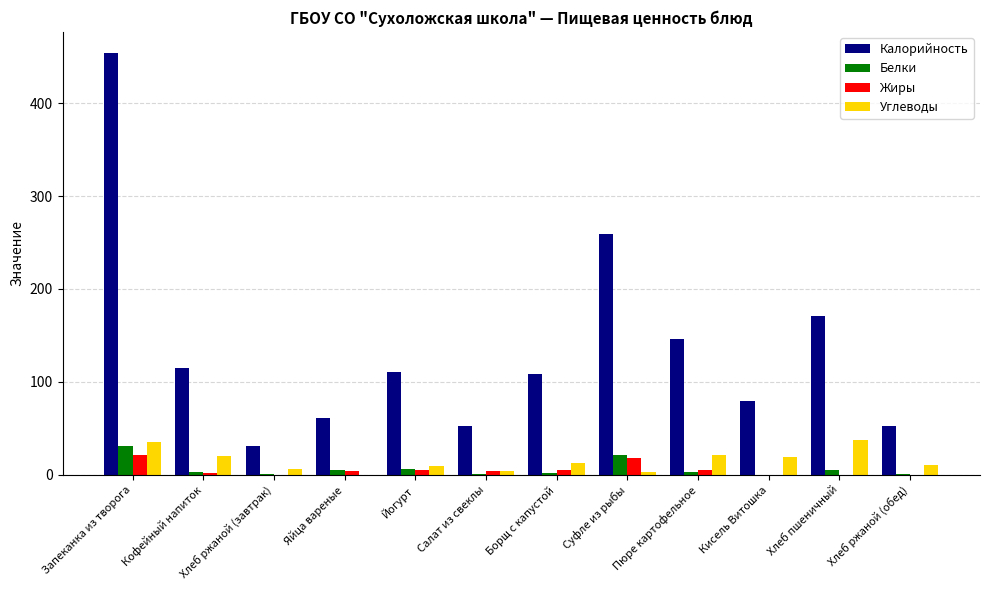

The Углеводы series shows 19 at Кисель Витошка. True or false?

True